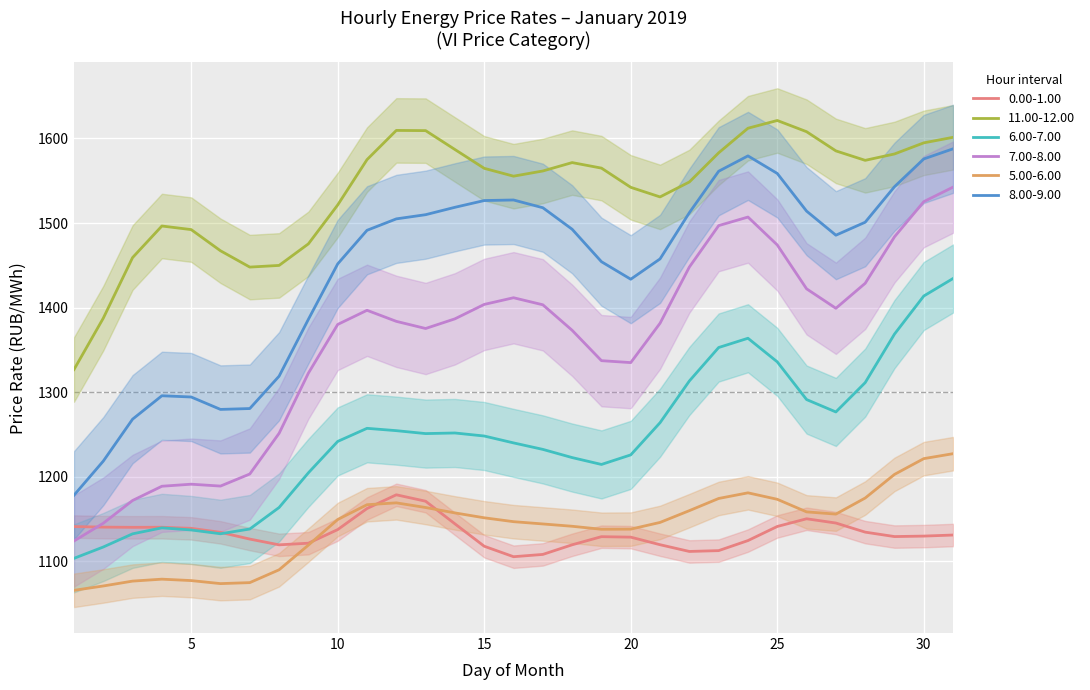

True or false: 7.00-8.00 and 11.00-12.00 cross at least once.

False